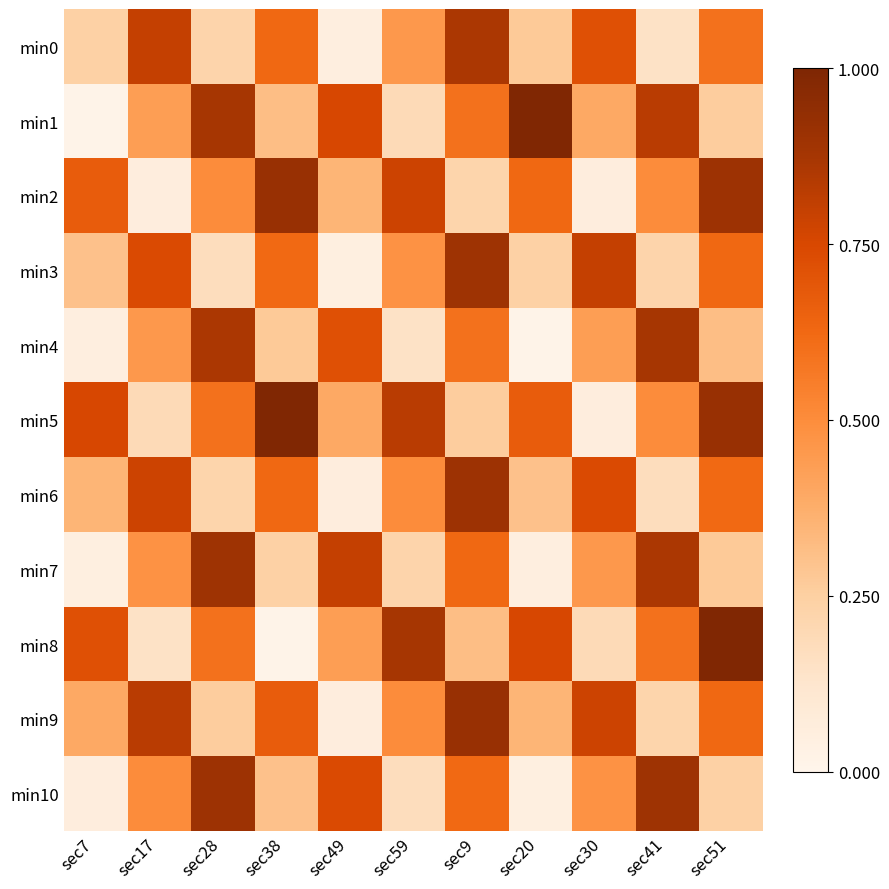

What is the greatest value displayed?

1.0